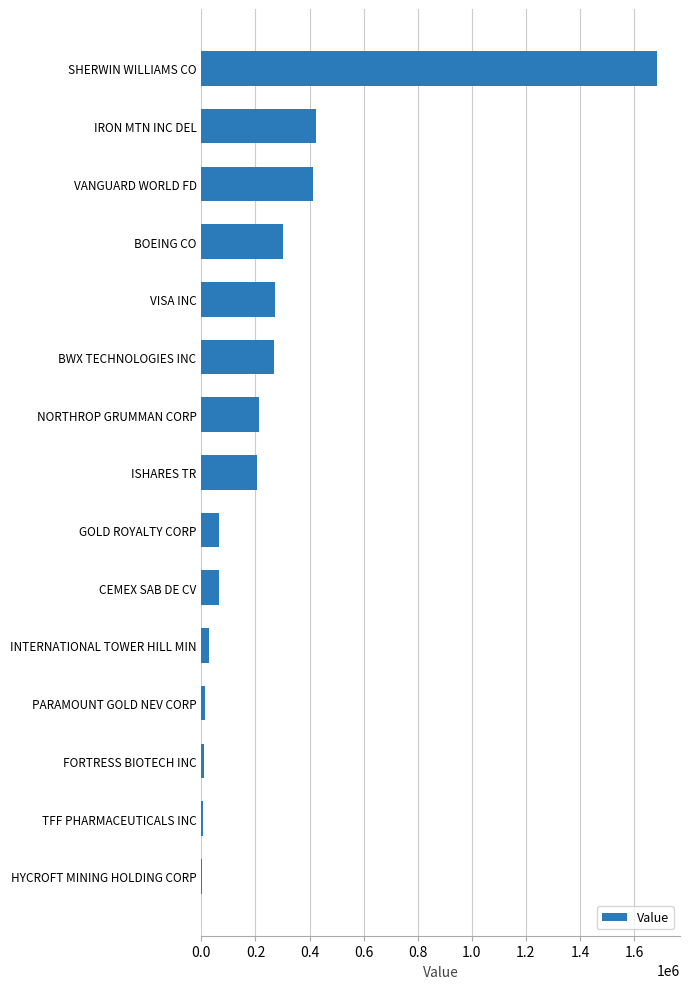

What is the greatest value displayed?

1685775